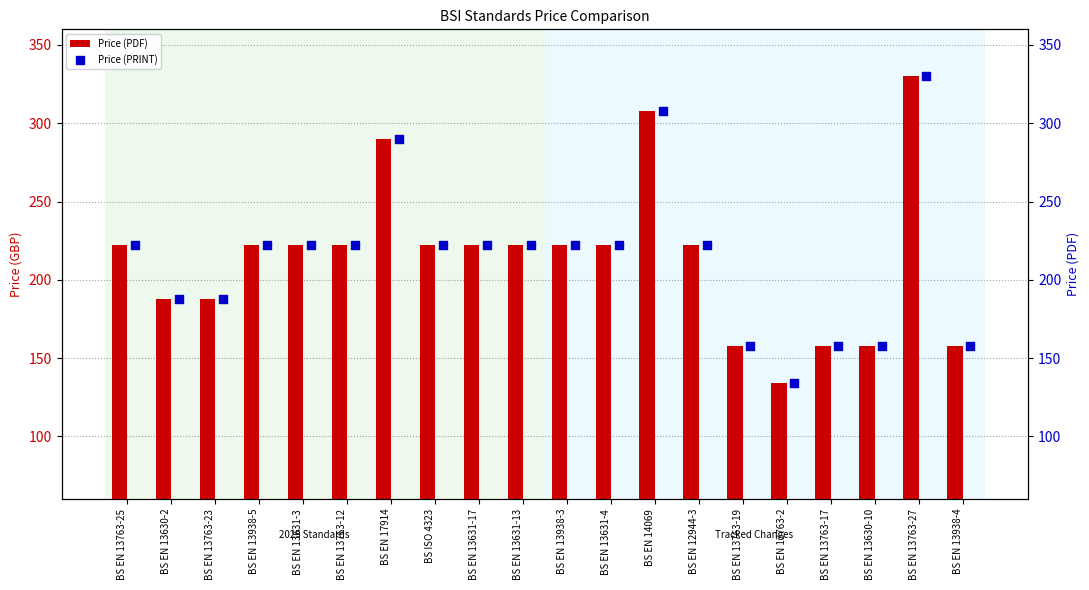

What are all the series names shown in the legend?

Price (PDF), Price (PRINT)